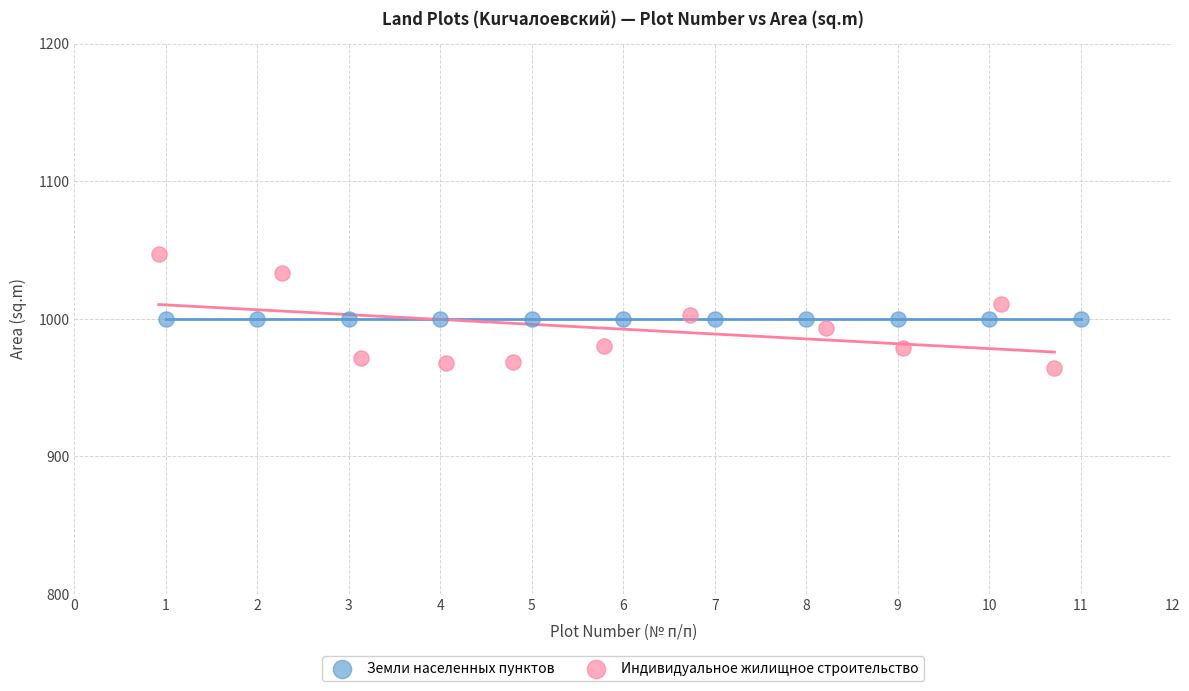

What are all the series names shown in the legend?

Земли населенных пунктов, Индивидуальное жилищное строительство